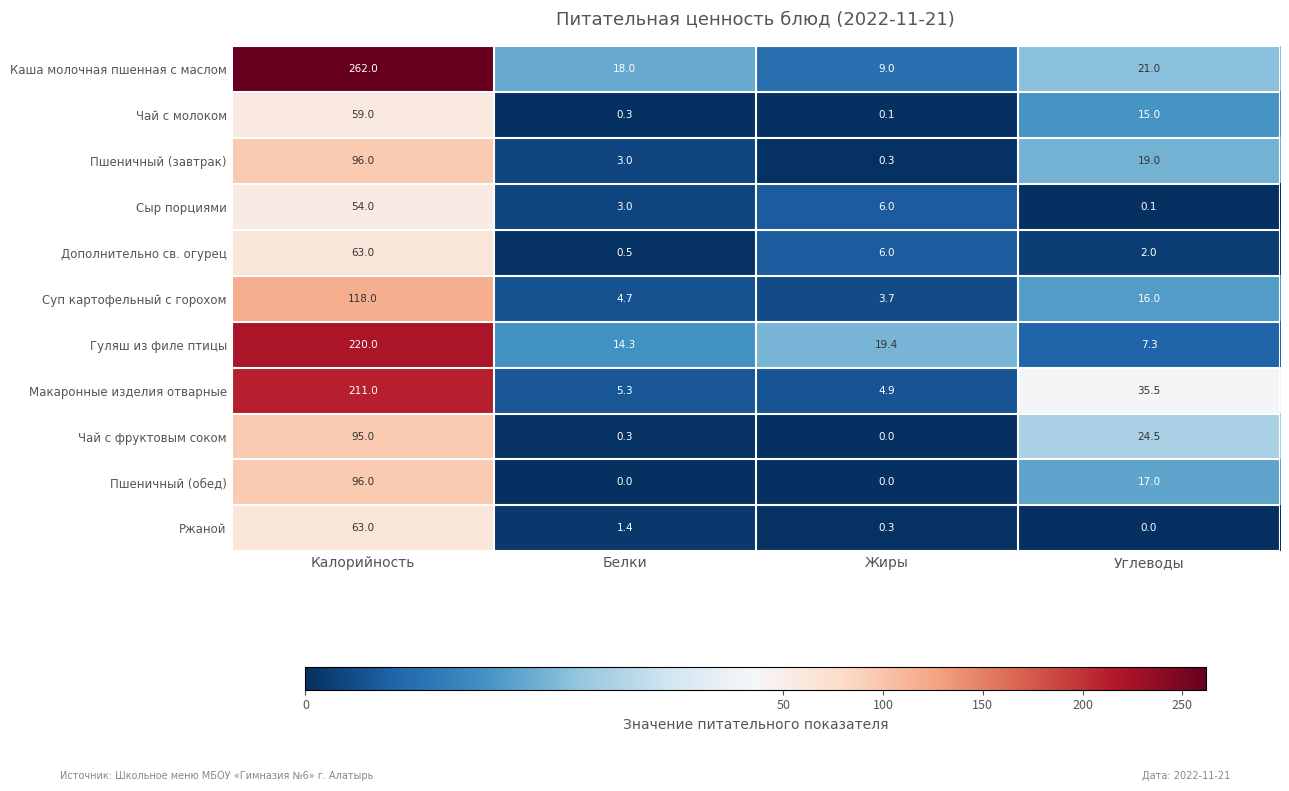

Rank the categories by Гуляш из филе птицы value from lowest to highest.

Углеводы, Белки, Жиры, Калорийность